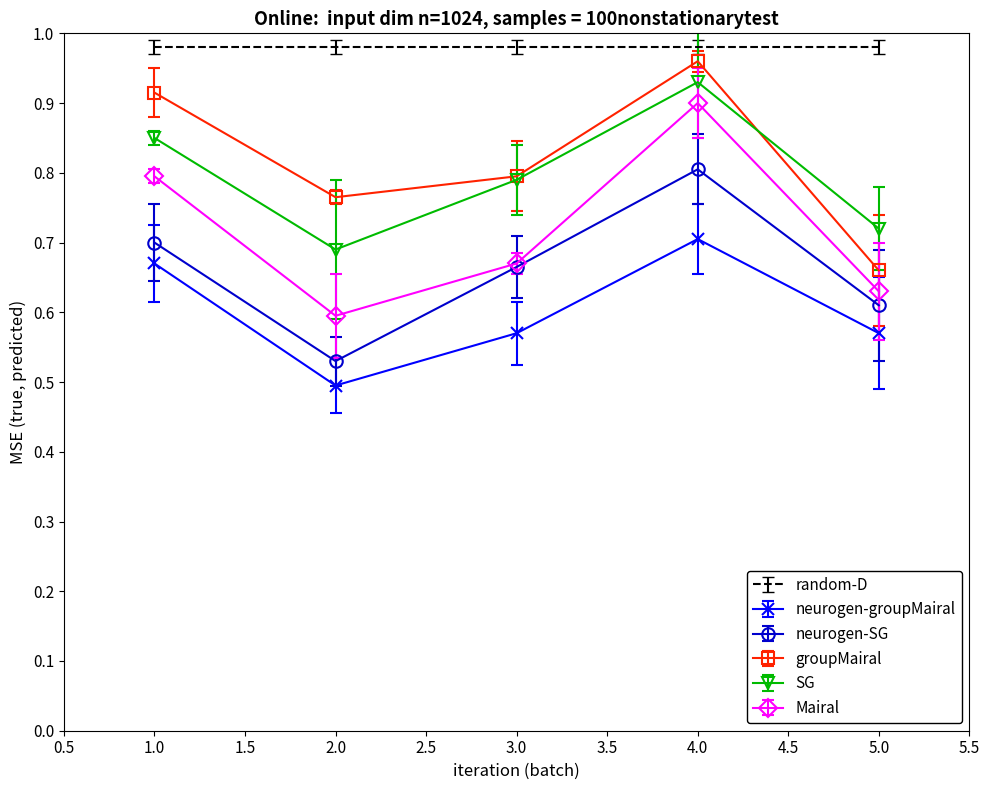

At which category is the sum across all series the highest?

4.0